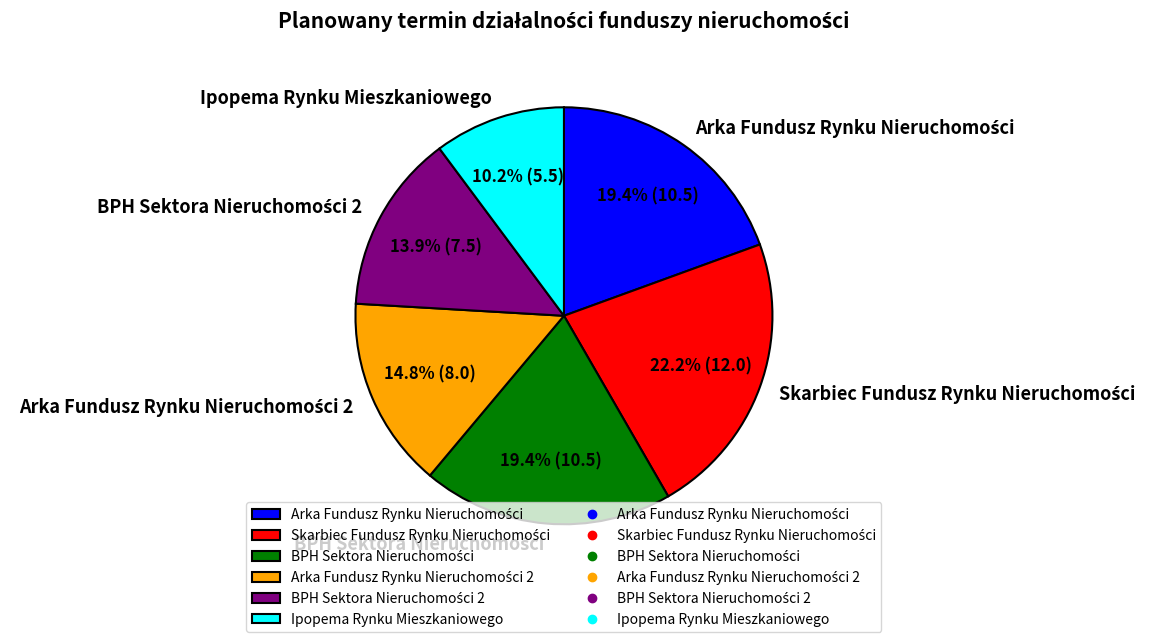

How many slices are in this pie chart?

6